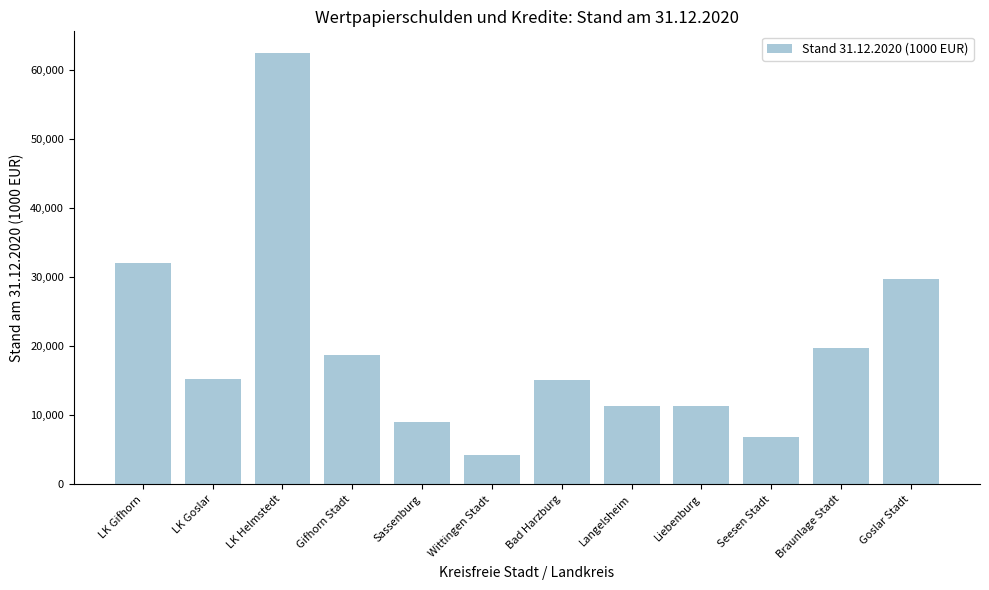

What is the approximate value at Langelsheim, to the nearest 50?

11400